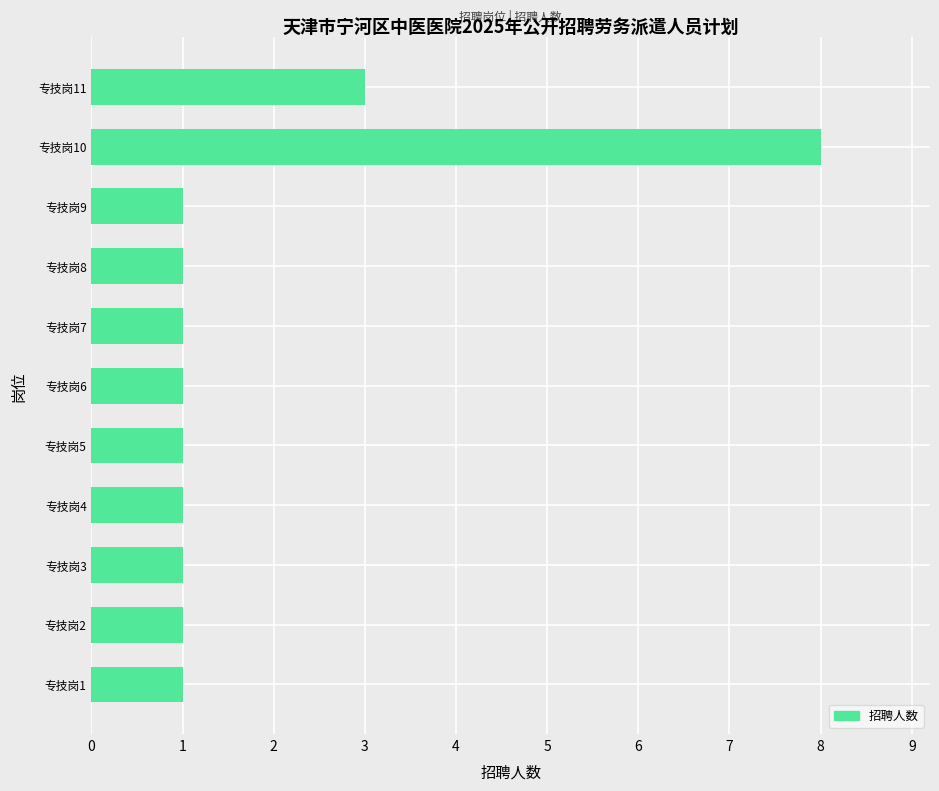

What is the ratio of the value at 专技岗8 to the value at 专技岗2?

1.0